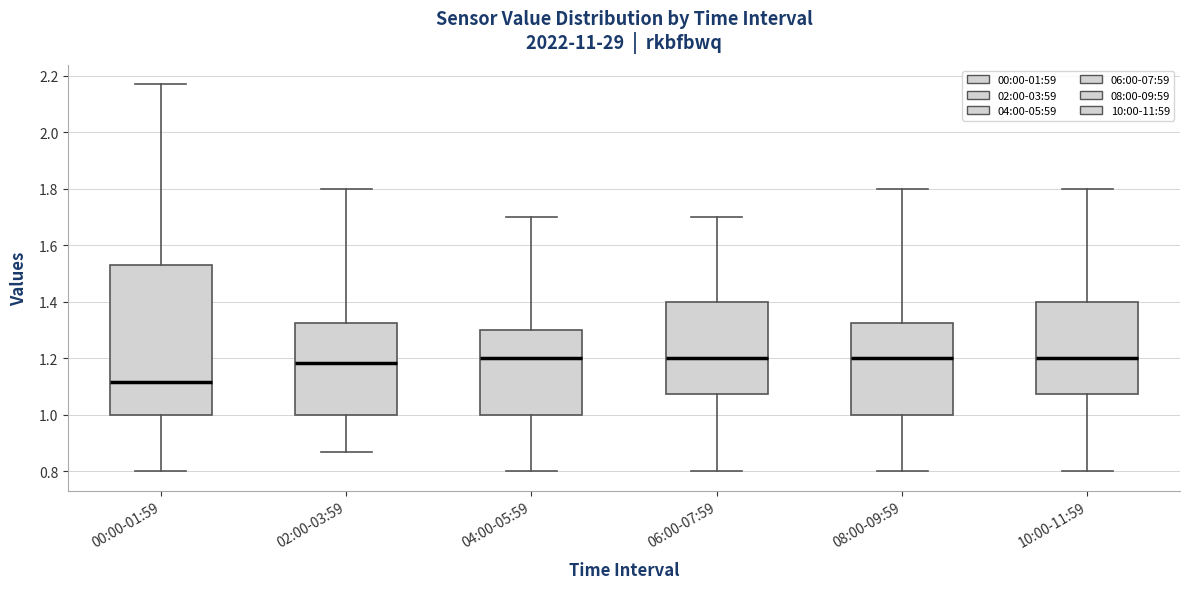

Comparing the boxes themselves (not the whiskers), which one is the tallest?

00:00-01:59